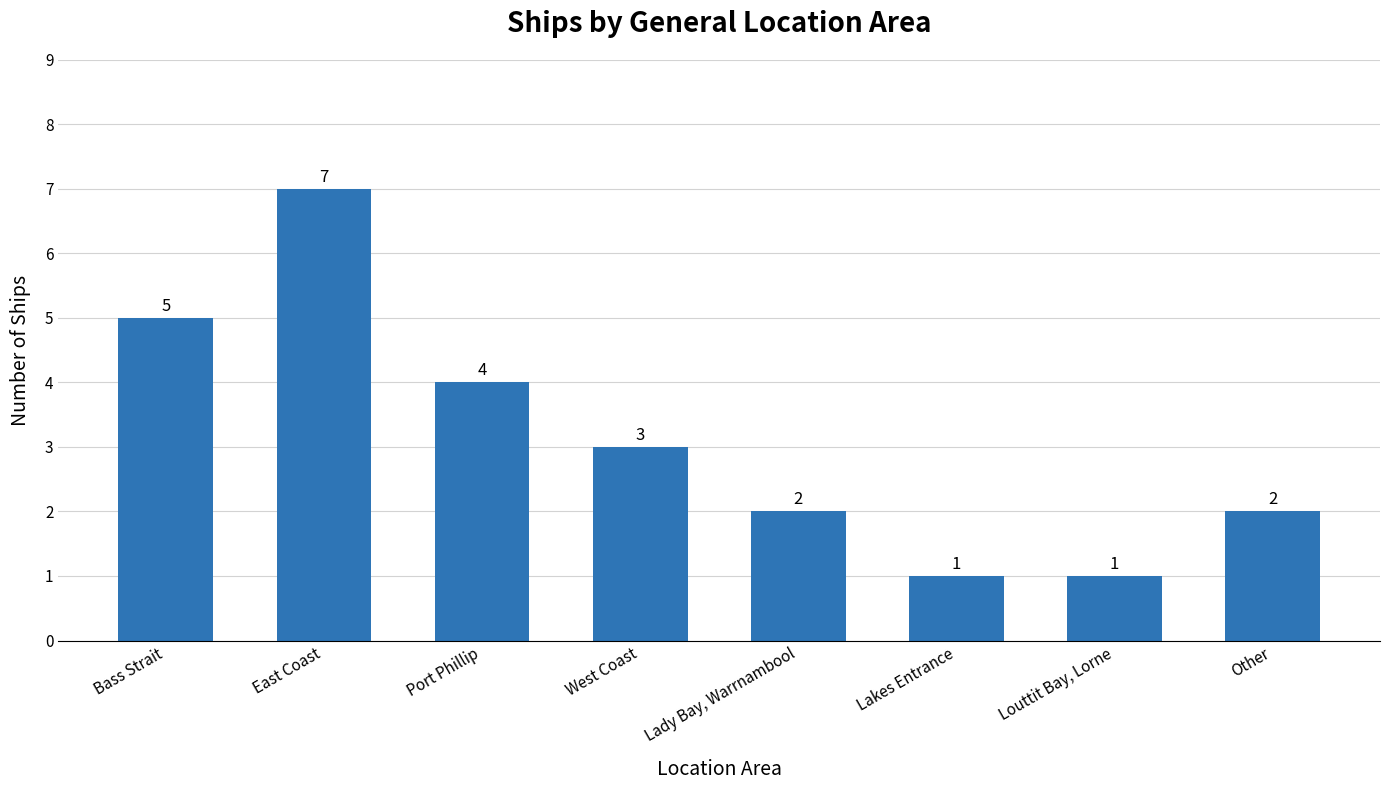

What is the maximum value shown in the chart?

7